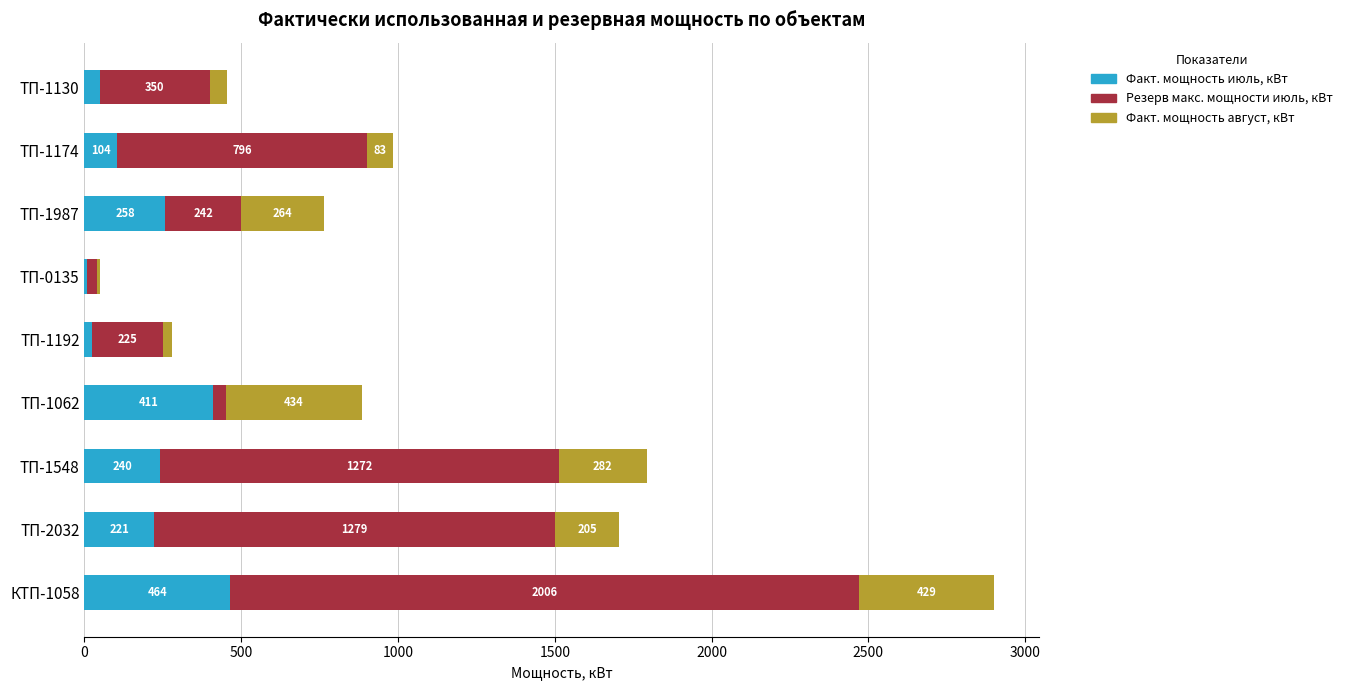

How many series are shown in this chart?

3